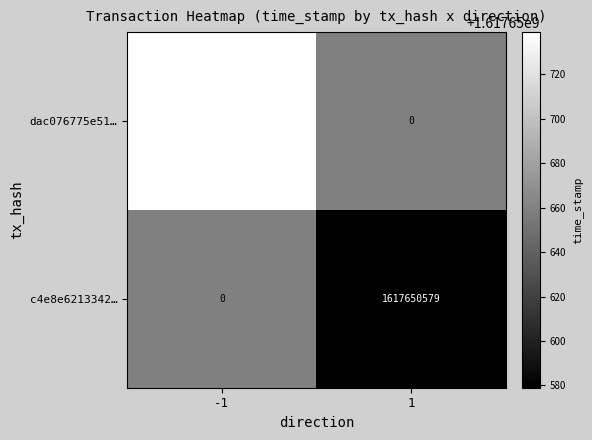

At which category is the sum across all series the highest?

-1